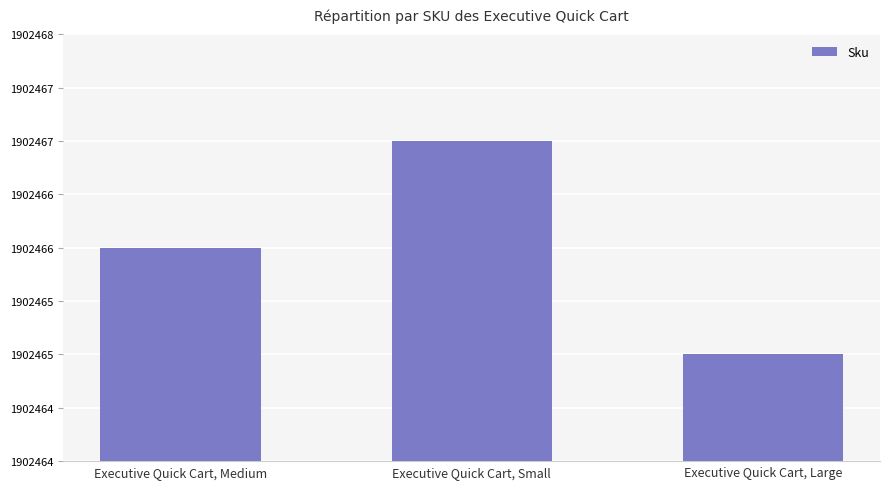

What is the change in value from Executive Quick Cart, Medium to Executive Quick Cart, Large?

-1